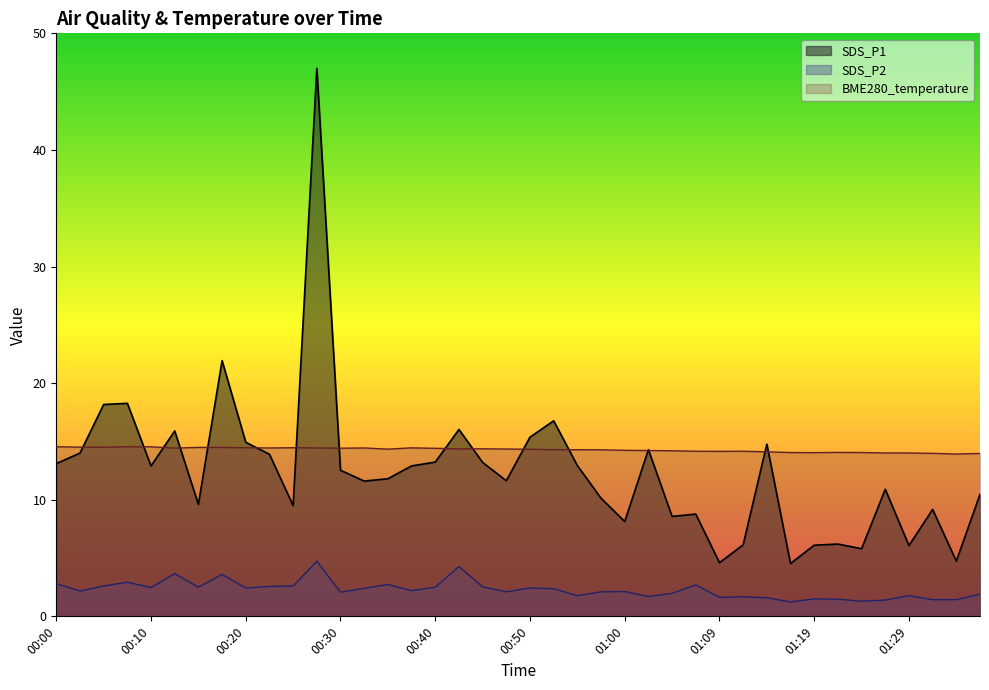

Reading left to right, what are all the values shown in this chart?

SDS_P1: 13.1	14.0	18.2	18.3	12.9	15.9	9.6	21.9	14.9	13.9	9.5	47.0	12.5	11.6	11.8	12.9	13.2	16.0	13.2	11.6	15.4	16.8	12.9	10.1	8.1	14.3	8.6	8.8	4.6	6.1	14.8	4.5	6.1	6.2	5.8	10.9	6.1	9.2	4.7	10.5
SDS_P2: 2.8	2.2	2.6	2.9	2.5	3.7	2.5	3.6	2.4	2.6	2.6	4.7	2.1	2.4	2.7	2.2	2.5	4.3	2.5	2.1	2.4	2.4	1.8	2.1	2.1	1.7	2.0	2.7	1.6	1.7	1.6	1.2	1.5	1.5	1.3	1.4	1.8	1.4	1.4	1.9
BME280_temperature: 14.6	14.5	14.5	14.5	14.5	14.4	14.5	14.5	14.5	14.4	14.5	14.4	14.4	14.4	14.3	14.4	14.4	14.4	14.4	14.3	14.3	14.3	14.3	14.3	14.2	14.2	14.2	14.2	14.2	14.2	14.1	14.1	14.0	14.1	14.1	14.0	14.0	14.0	13.9	14.0